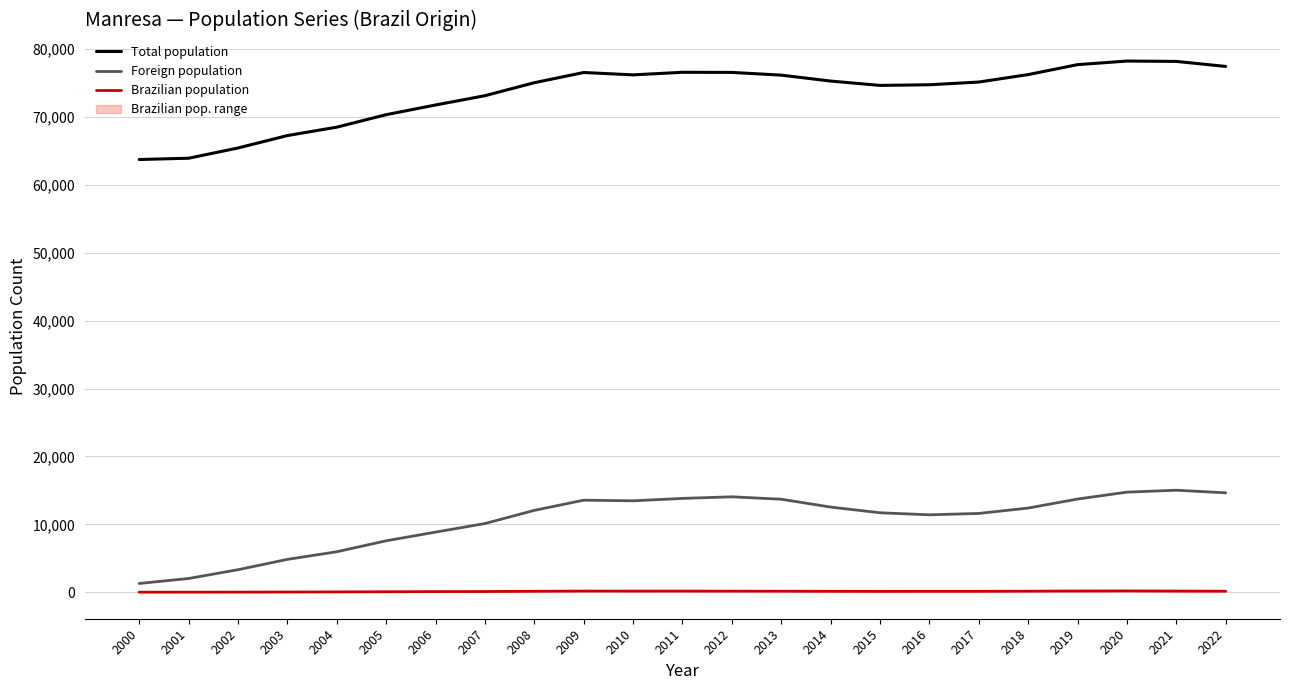

What is the difference between the maximum and minimum values in the Brazilian population series?

185